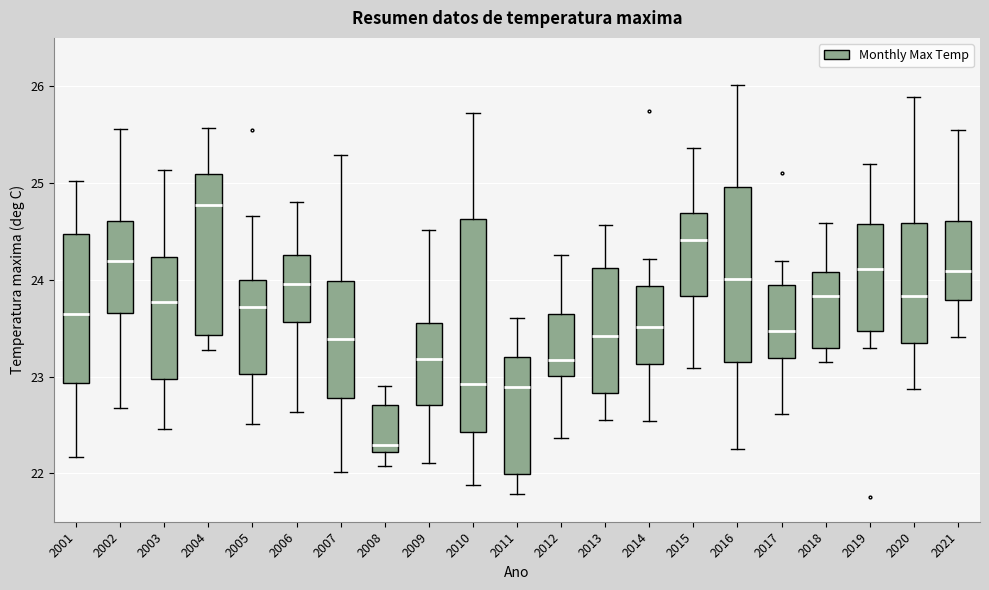

Comparing the boxes themselves (not the whiskers), which one is the tallest?

2010